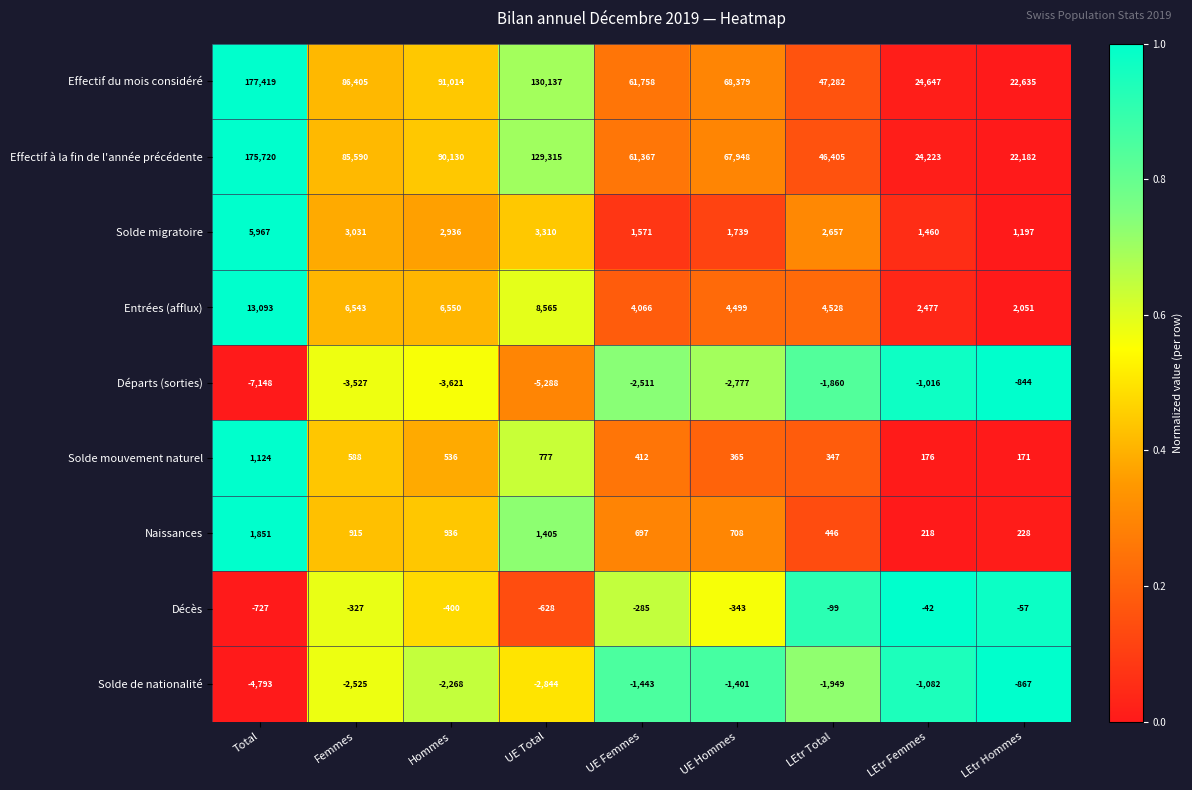

Read the Naissances value at Femmes.

915